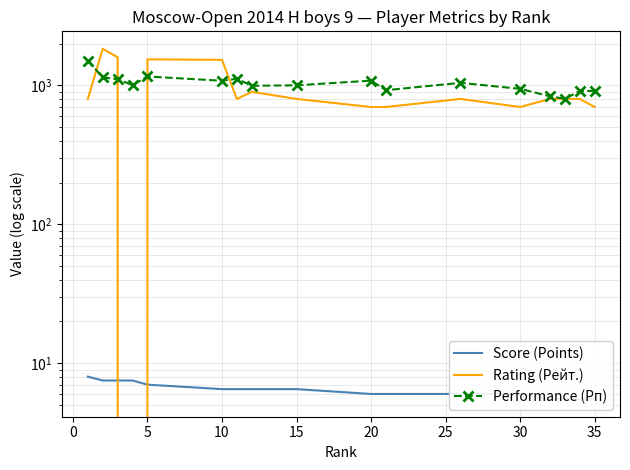

Is the value of Score (Points) at 12 greater than the value of Performance (Рп) at 30?

No